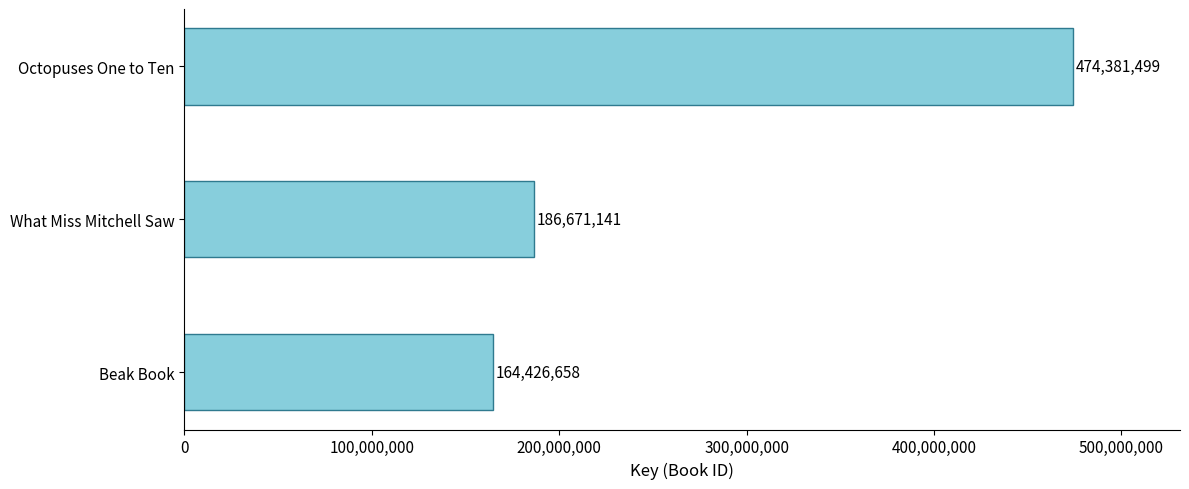

Reading top to bottom, what are all the values shown in this chart?

Octopuses One to Ten=474381499	What Miss Mitchell Saw=186671141	Beak Book=164426658